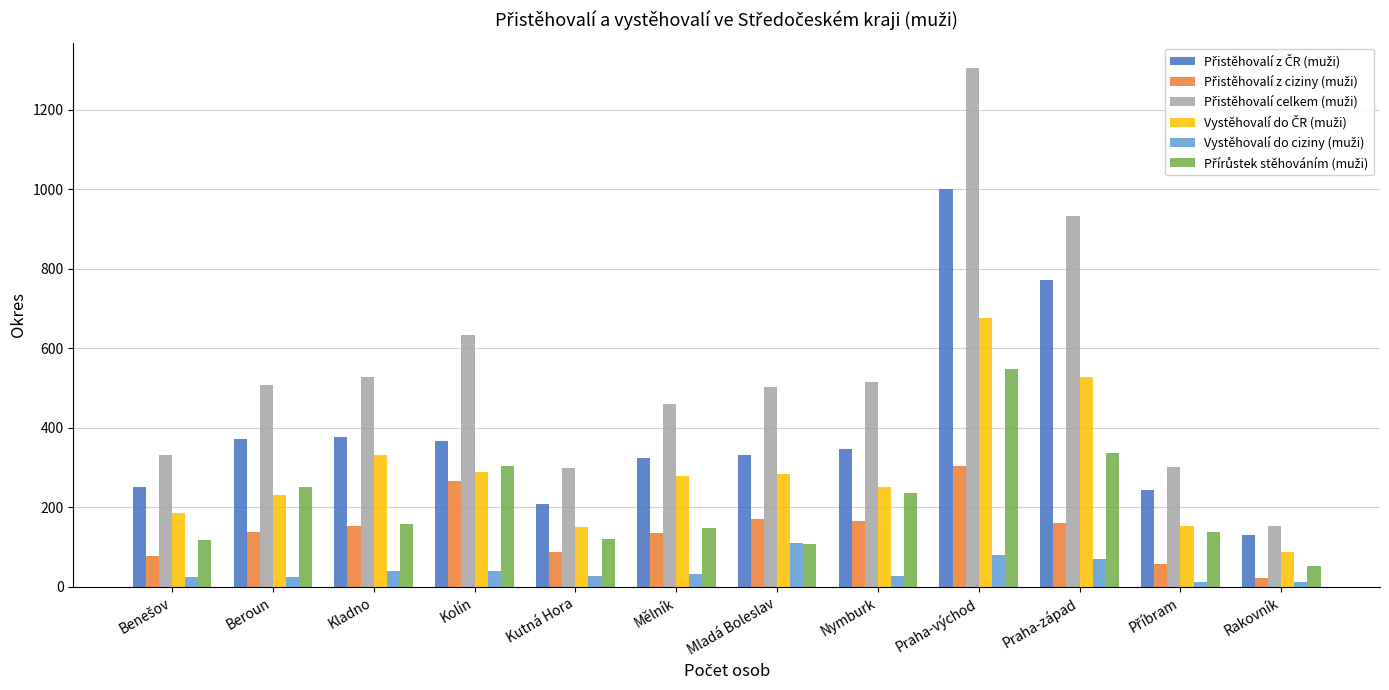

At how many categories does at least one series exceed 414?

8